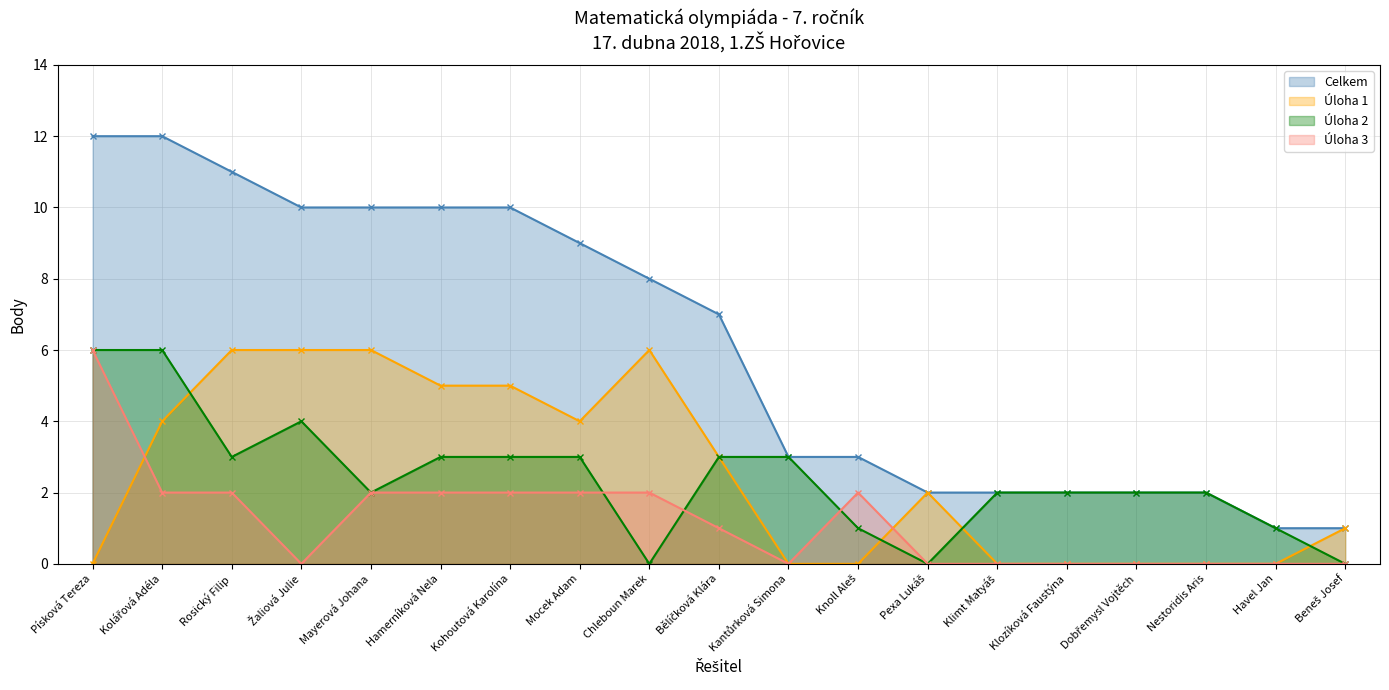

How many values in the Celkem series exceed 7?

9